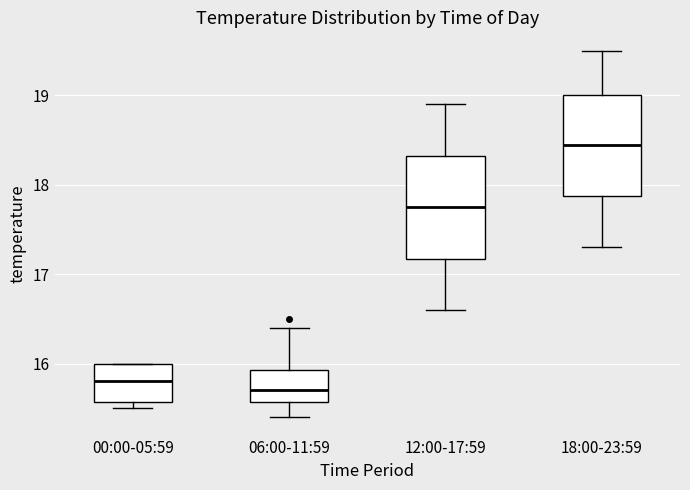

Reading left to right, read every box against the y-axis: the position of its median line, the range the box covers, and the ends of its whiskers. The values are not printed on the chart, so give them approximately, as read against the axis.

00:00-05:59: median 15.8, box 15.6 to 16.0, whiskers 15.5 to 16.0
06:00-11:59: median 15.7, box 15.6 to 15.9, whiskers 15.4 to 16.4
12:00-17:59: median 17.8, box 17.2 to 18.3, whiskers 16.6 to 18.9
18:00-23:59: median 18.5, box 17.9 to 19.0, whiskers 17.3 to 19.5